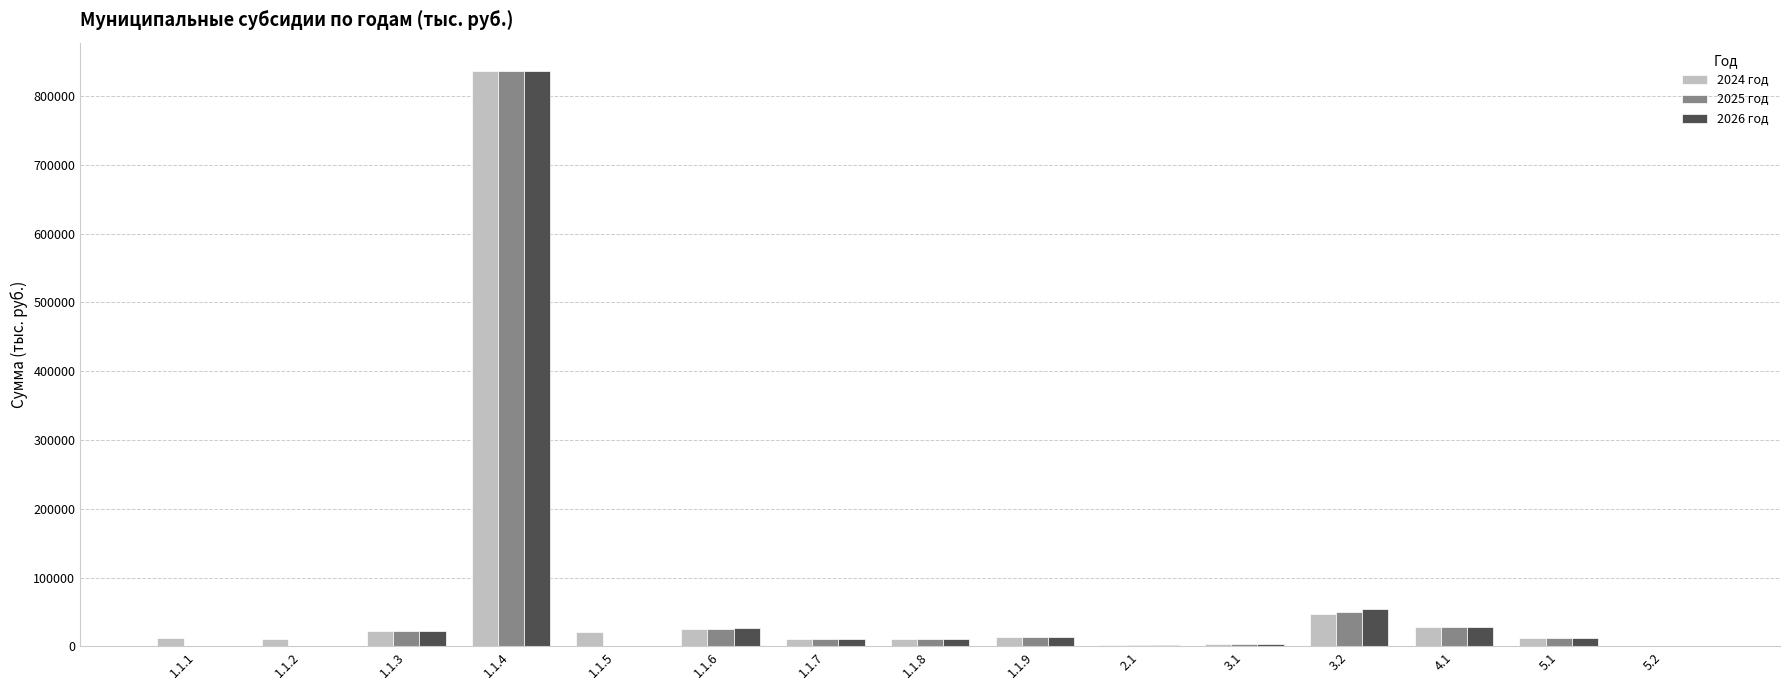

What is the sum of all 2024 год values?

1054629.2